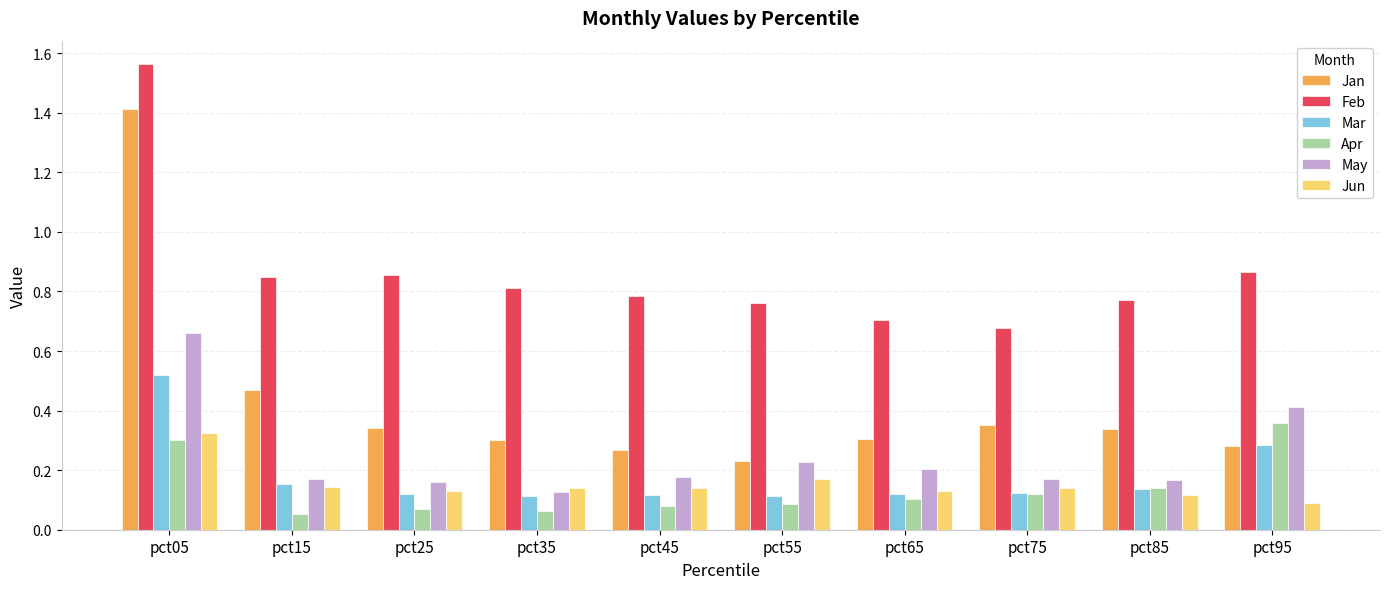

At which label does Jan reach its peak?

pct05